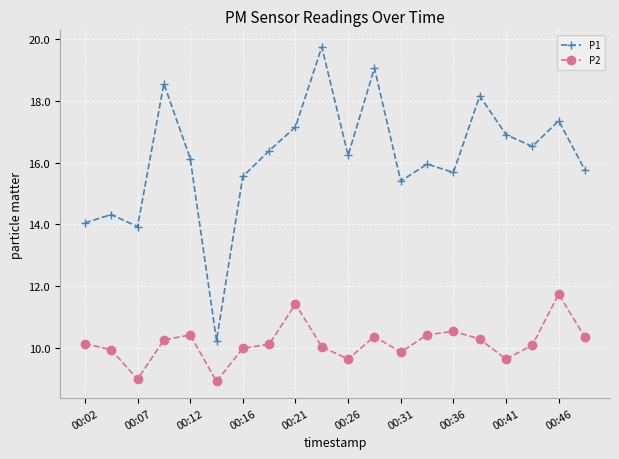

What is the lowest value of the P2 series?

8.9